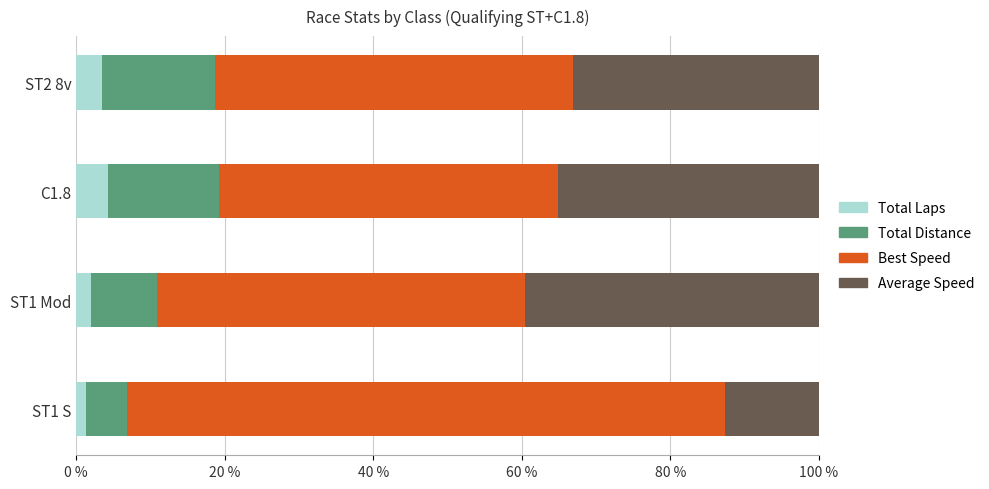

What is the maximum value for Total Laps?

4.3